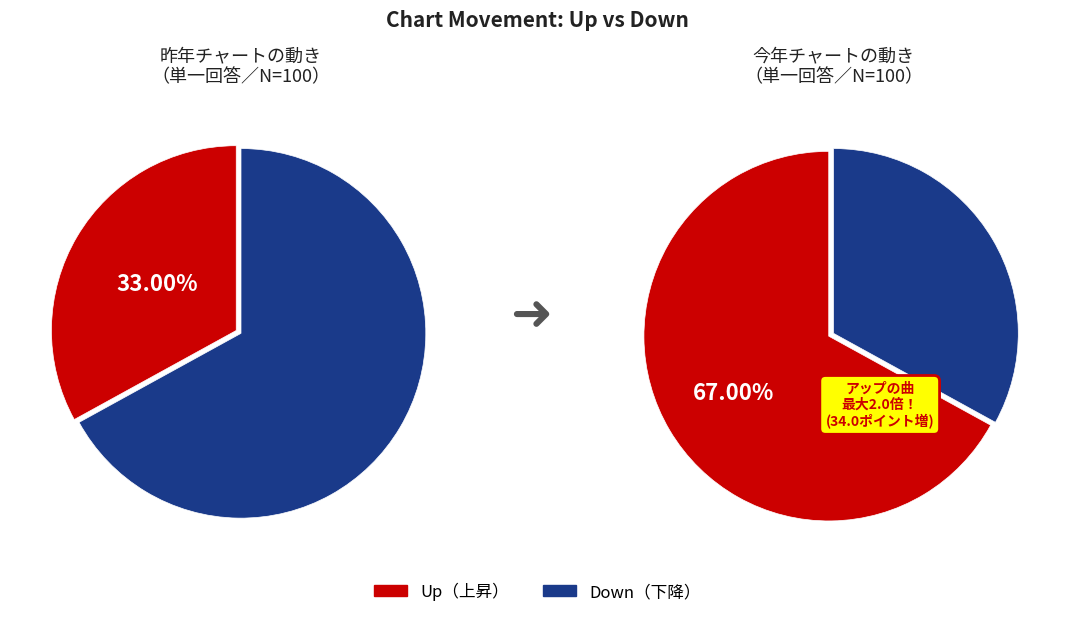

Is it true that up is 67% of the pie?

True